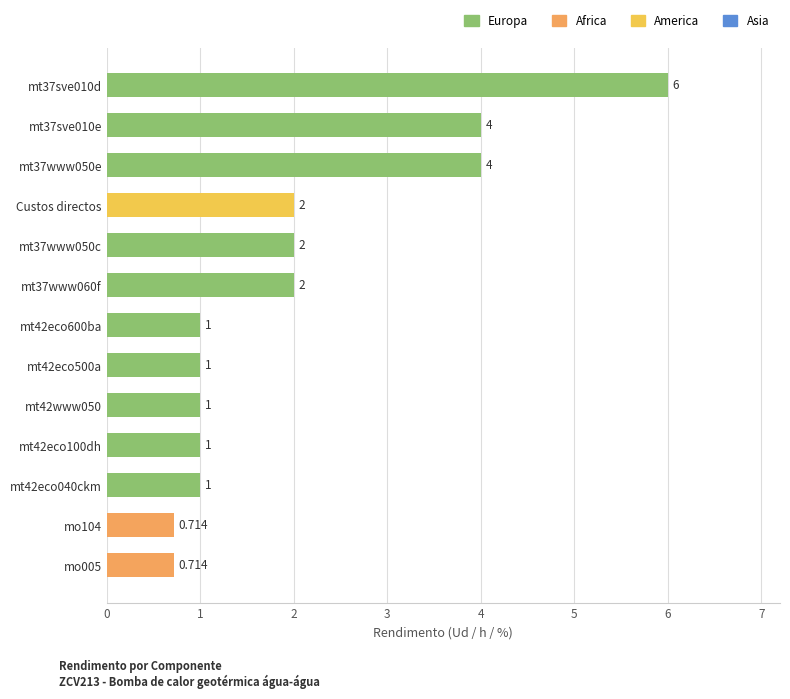

How many bars are there in total?

13